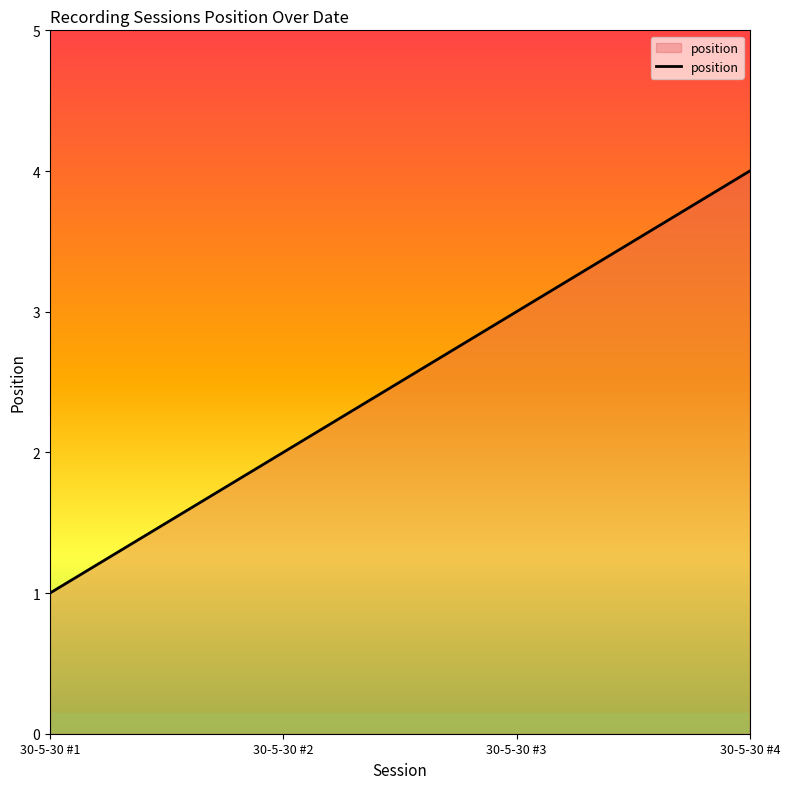

Rank the categories by value from highest to lowest.

30-5-30 #4, 30-5-30 #3, 30-5-30 #2, 30-5-30 #1